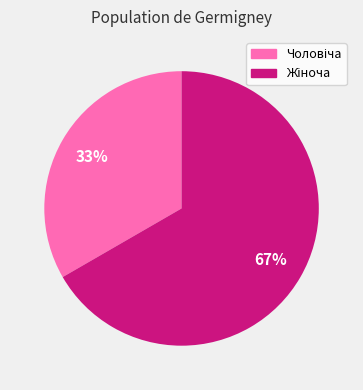

Does any single category account for the majority?

Yes